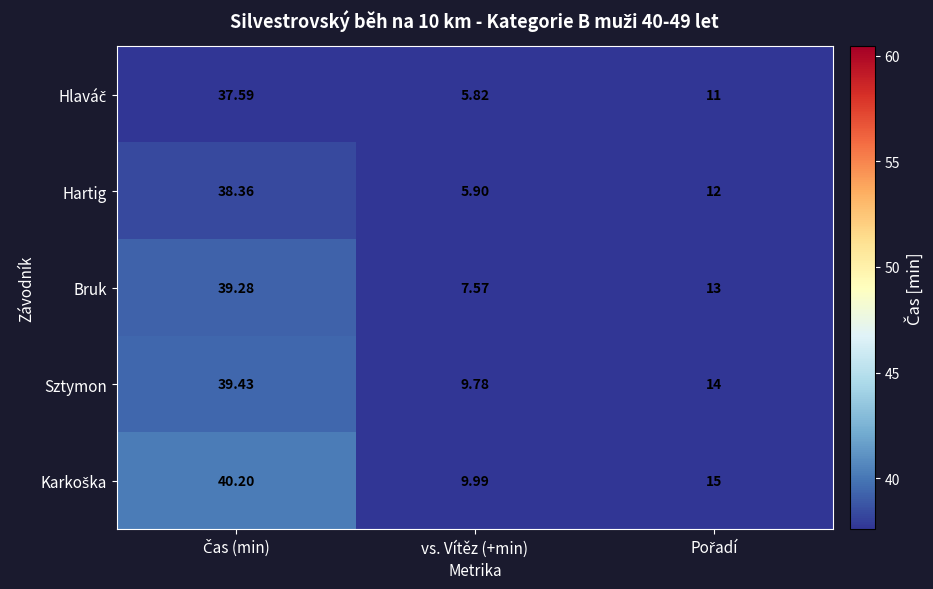

Which series has the widest spread of values?

Hartig